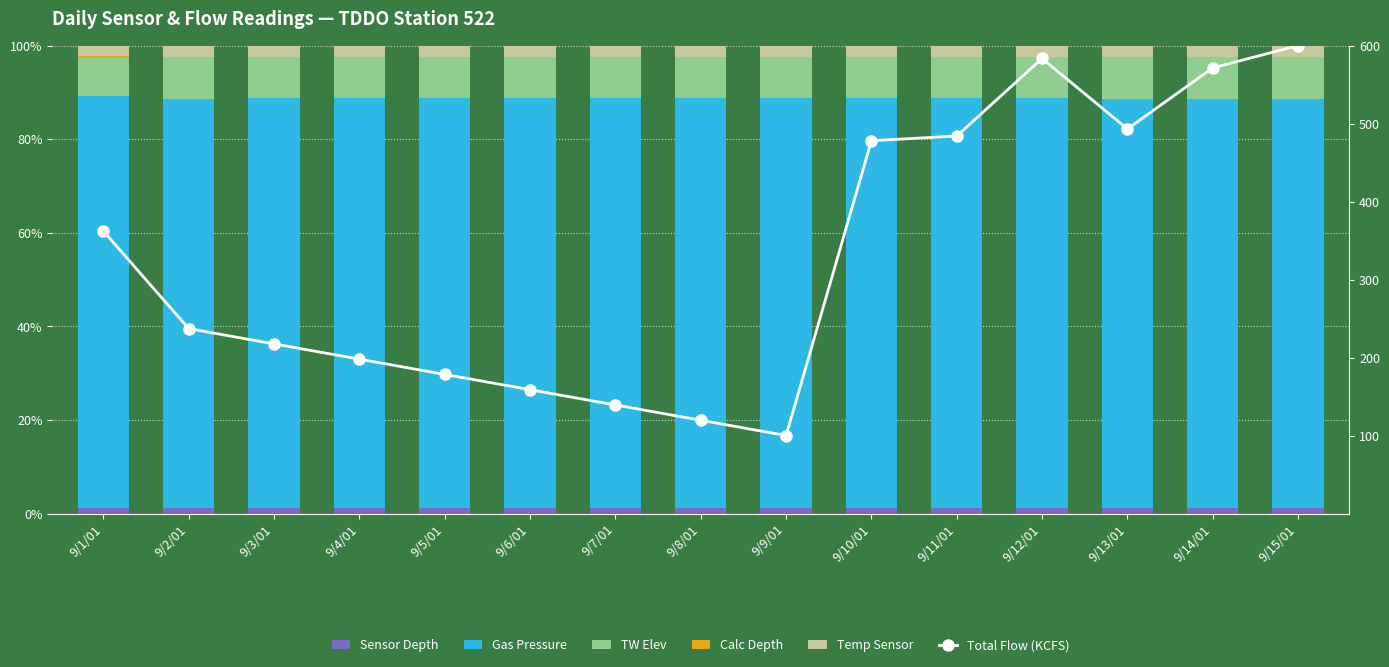

The TW Elev series shows 15.4 at 9/7/01. True or false?

False